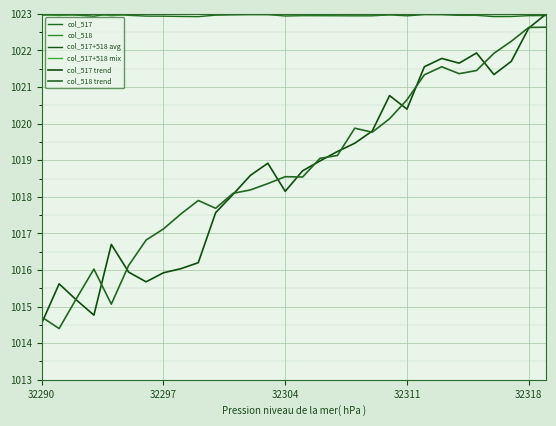

After their last crossing, which series has the higher values: col_517 or col_517 trend?

col_517 trend